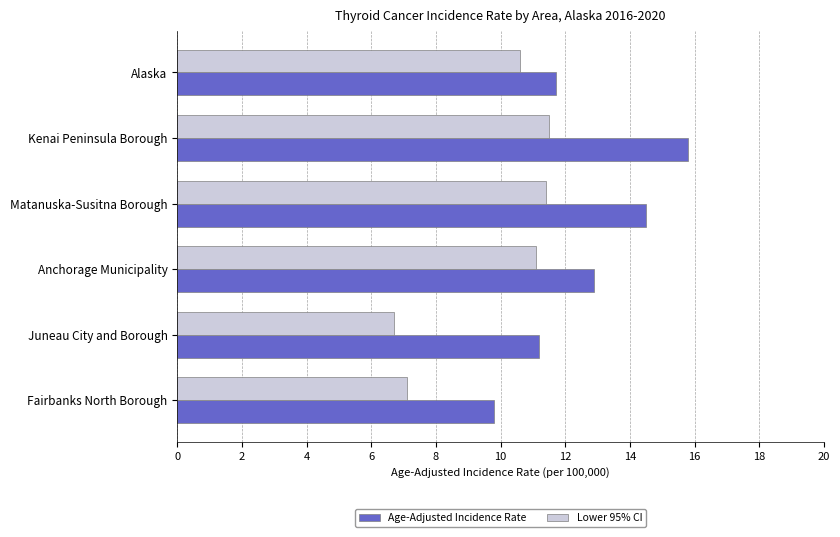

What are all the series names shown in the legend?

Age-Adjusted Incidence Rate, Lower 95% CI